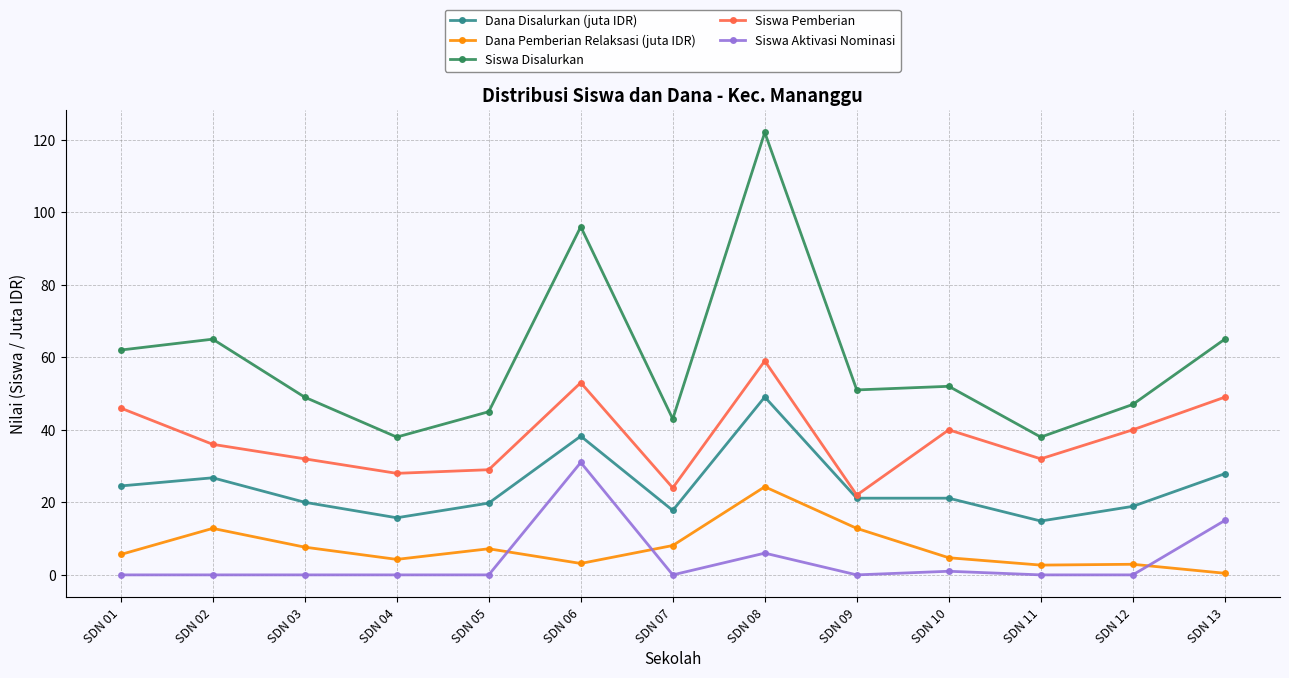

At how many categories does at least one series exceed 3?

13